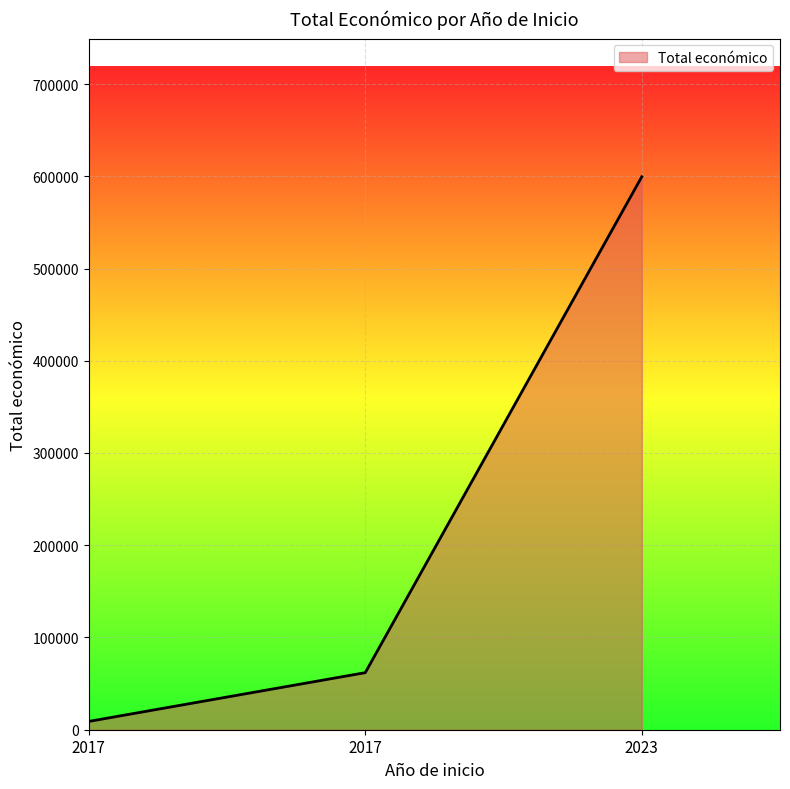

List the labels in order of value, smallest first.

2017, 2017, 2023